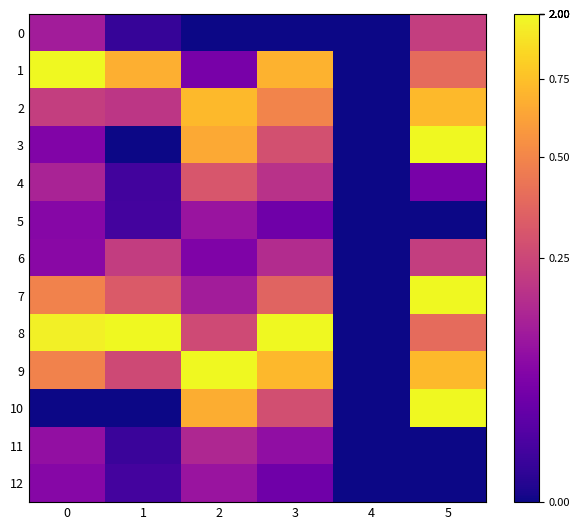

At which category does the chart reach its minimum across all series?

2